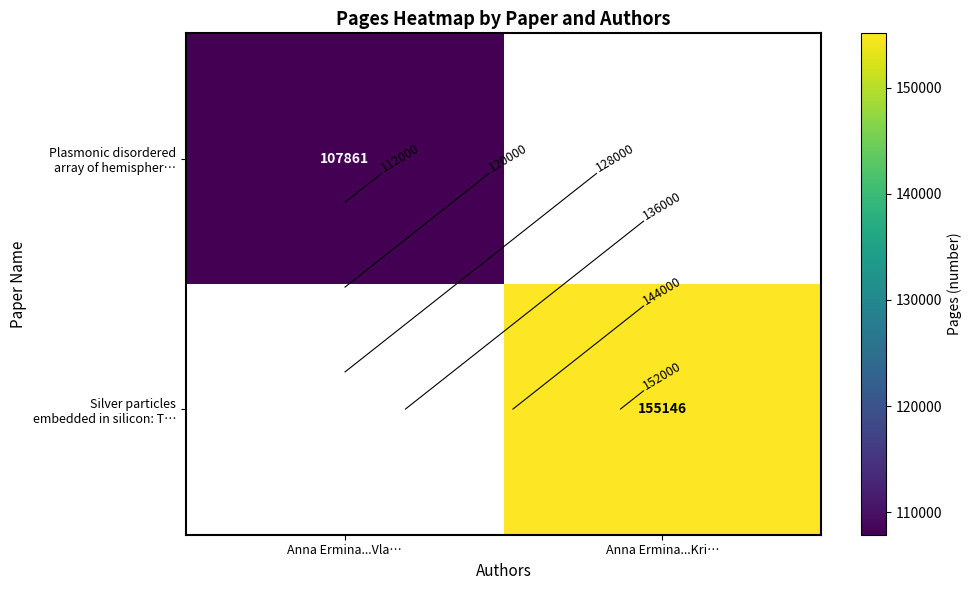

List the series in order of their peak value, lowest first.

Plasmonic disordered array of hemispher…, Silver particles embedded in silicon: T…